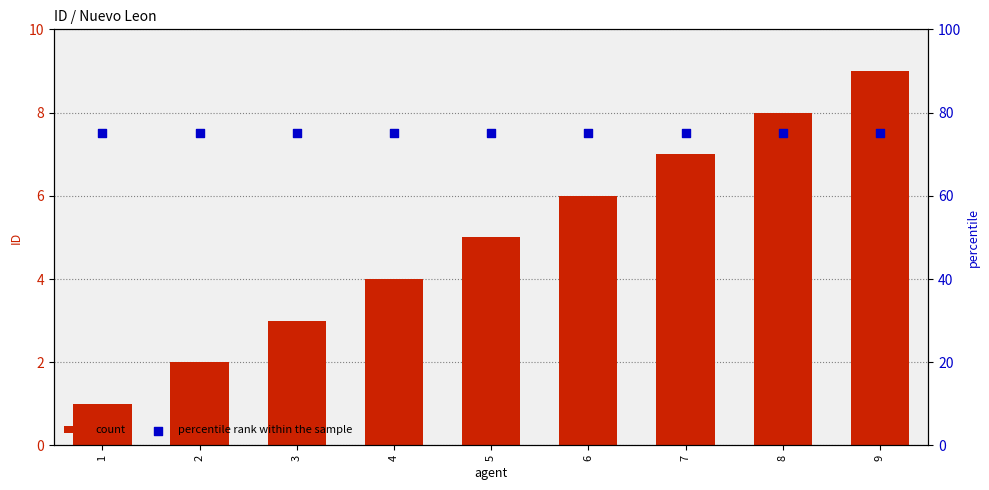

Which series has the widest spread of Y values?

count